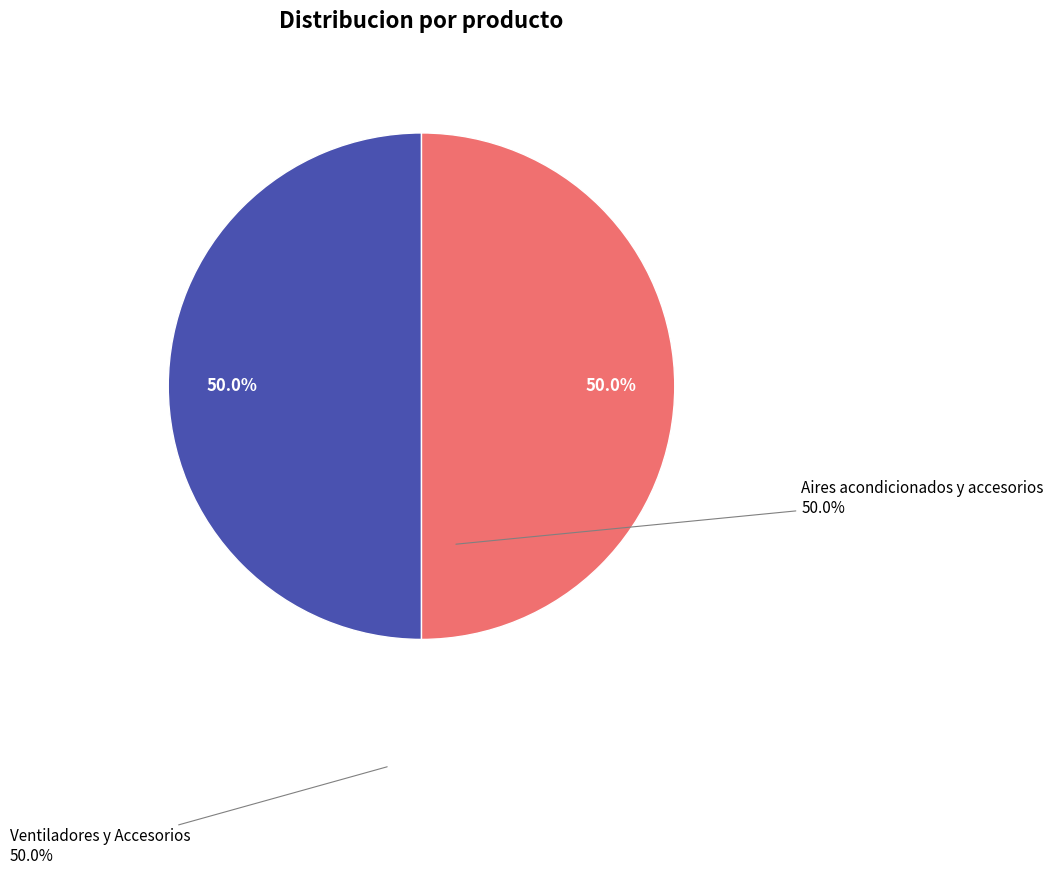

How many segments does this pie chart have?

2